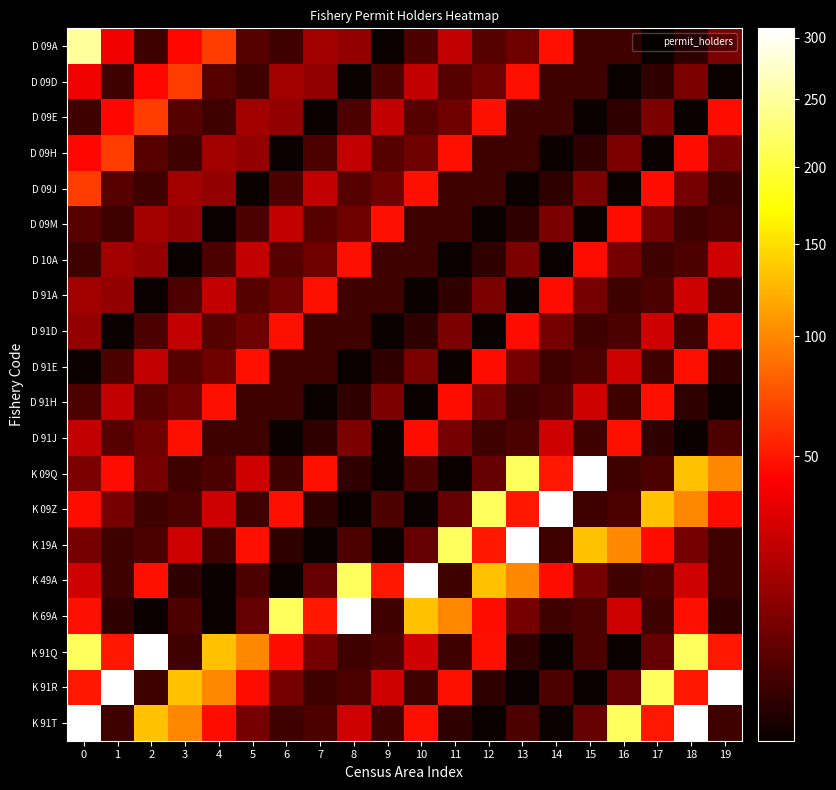

At how many categories does at least one series exceed 27?

20